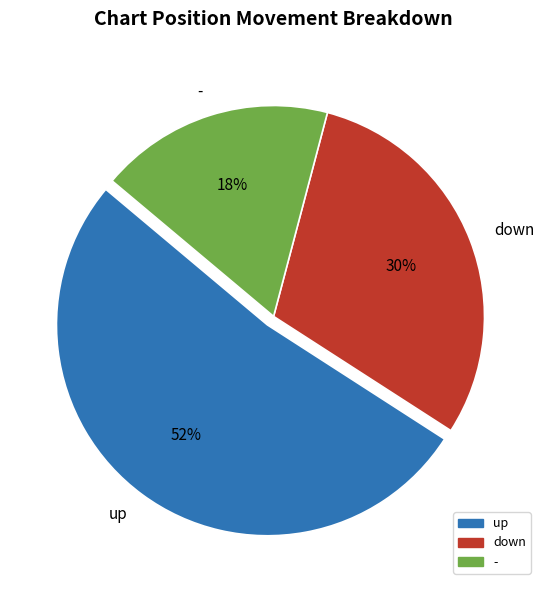

Between down and -, which is larger?

down